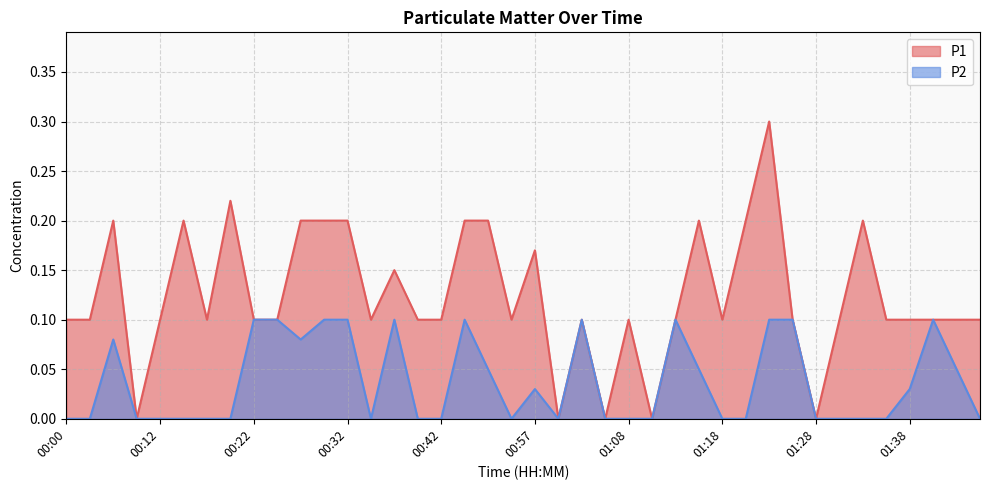

What is the difference between the maximum and minimum values in the P1 series?

0.3